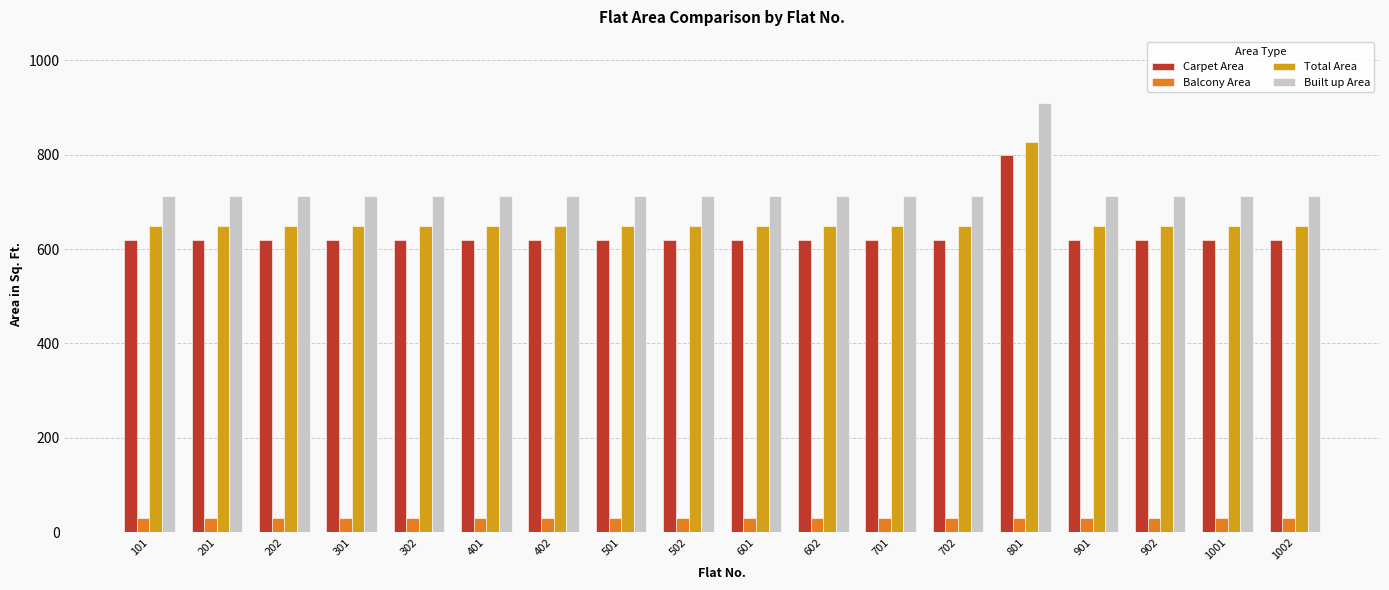

At which category is the sum across all series the highest?

801